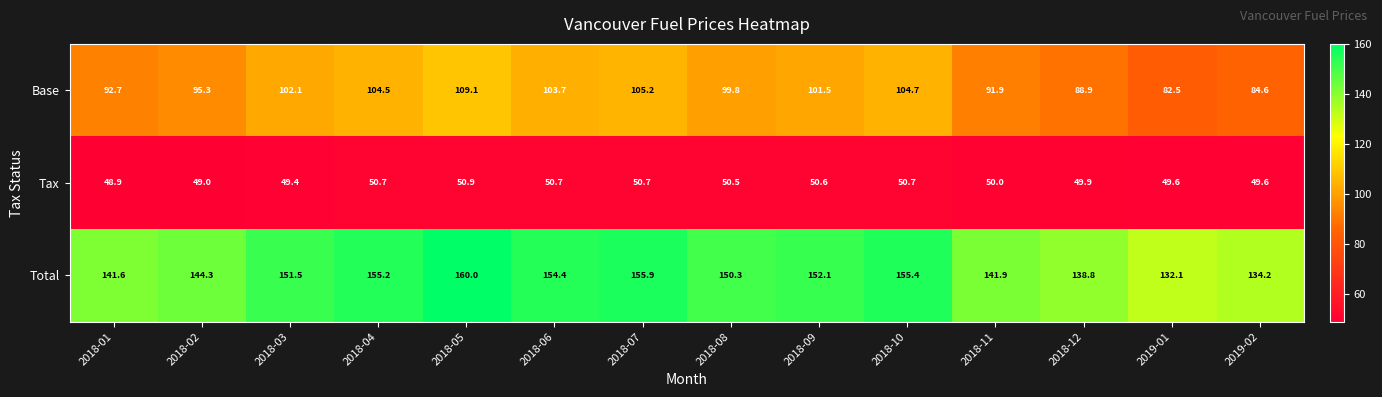

The value of Total at 2018-05 is 75.2. True or false?

False